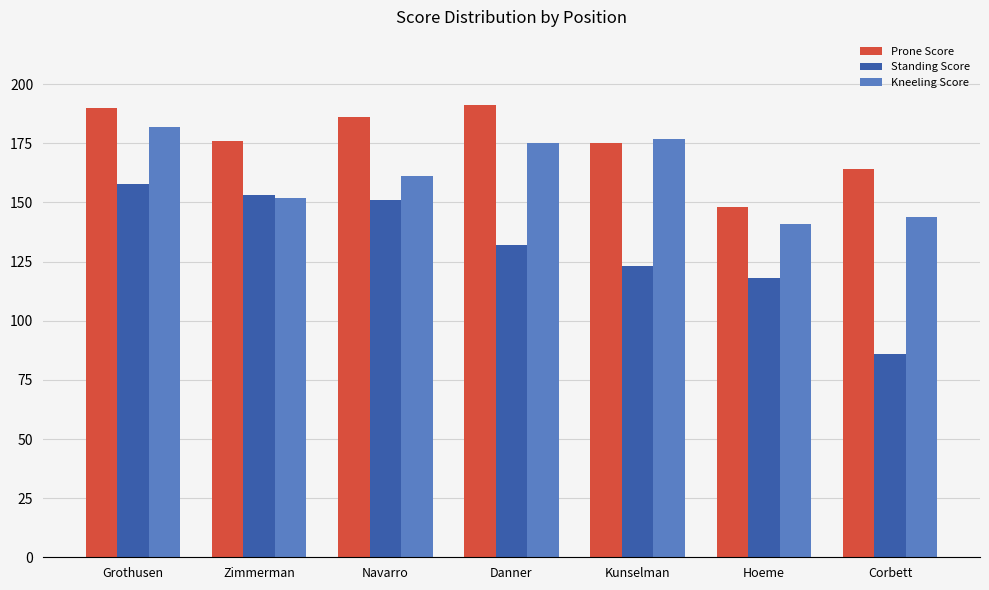

Which series has the widest spread of values?

Standing Score